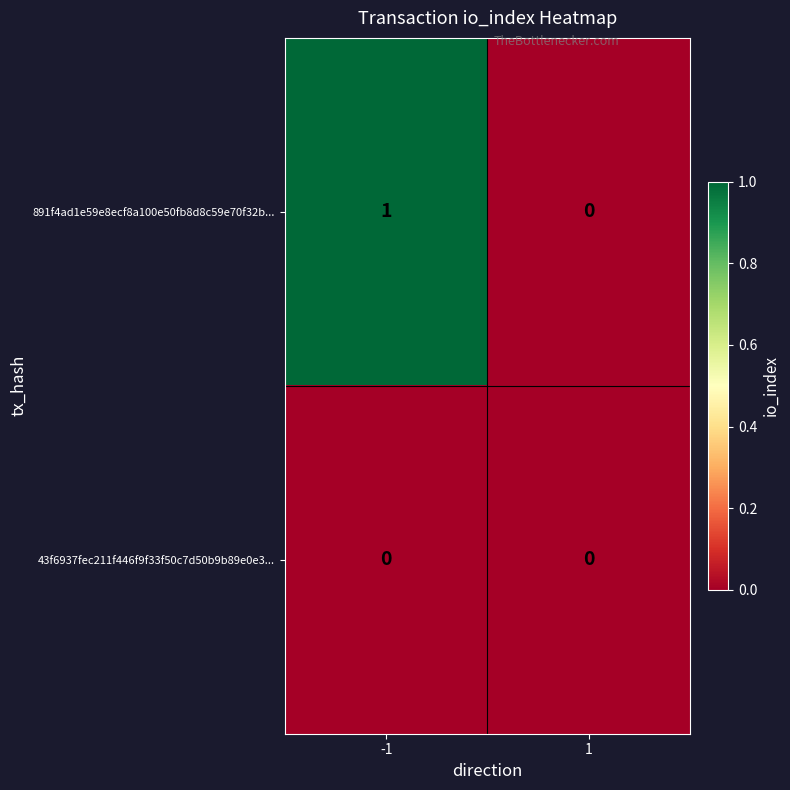

List the series in order of their peak value, highest first.

891f4ad1e59e8ecf8a100e50fb8d8c59e70f32b..., 43f6937fec211f446f9f33f50c7d50b9b89e0e3...